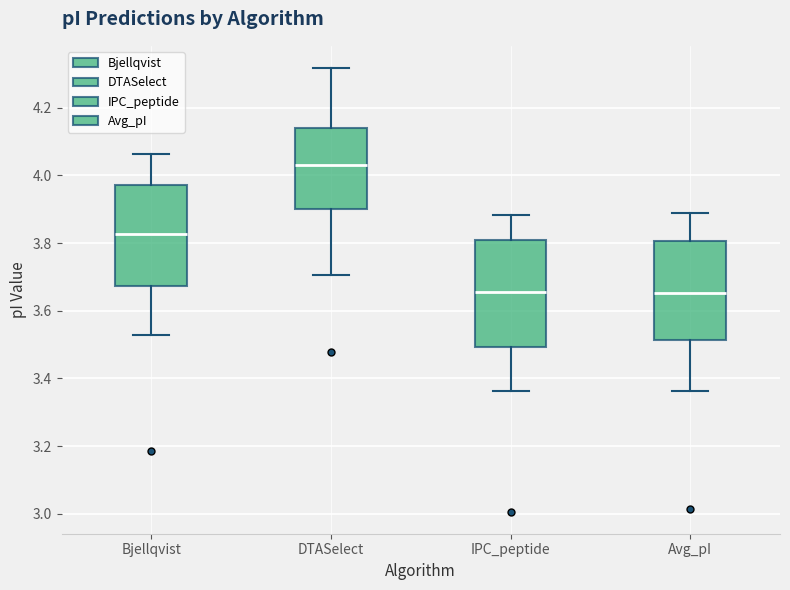

Reading left to right, read every box against the y-axis: the position of its median line, the range the box covers, and the ends of its whiskers. The values are not printed on the chart, so give them approximately, as read against the axis.

Bjellqvist: median 3.82, box 3.68 to 3.98, whiskers 3.52 to 4.06
DTASelect: median 4.04, box 3.90 to 4.14, whiskers 3.70 to 4.32
IPC_peptide: median 3.66, box 3.50 to 3.80, whiskers 3.36 to 3.88
Avg_pI: median 3.66, box 3.52 to 3.80, whiskers 3.36 to 3.88